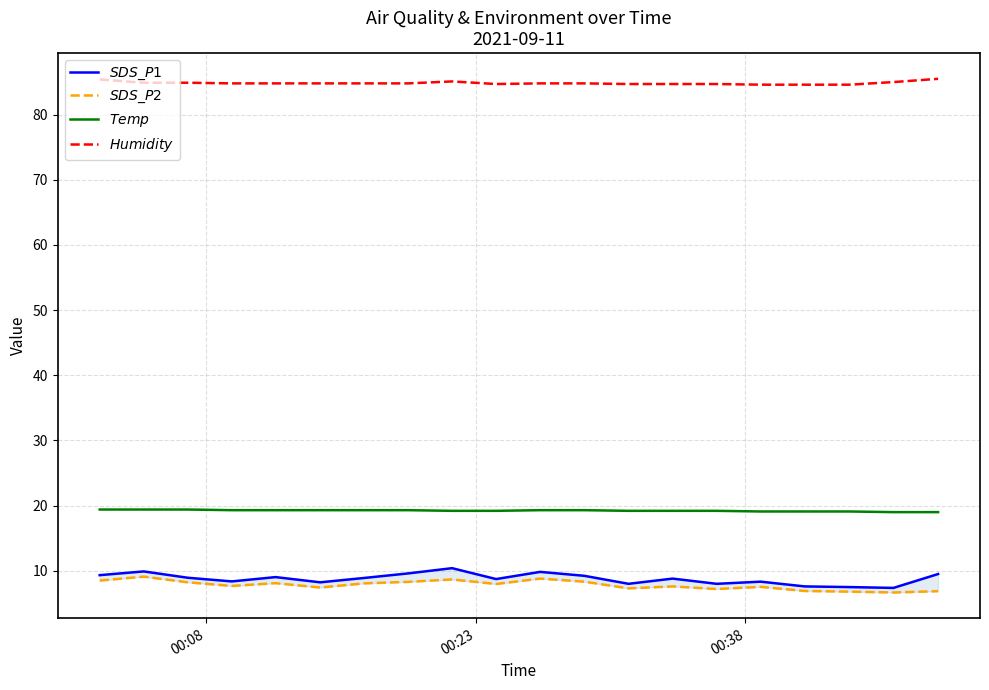

In $SDS\_P2$, how many points are lower than both neighbors (excluding endpoints)?

6